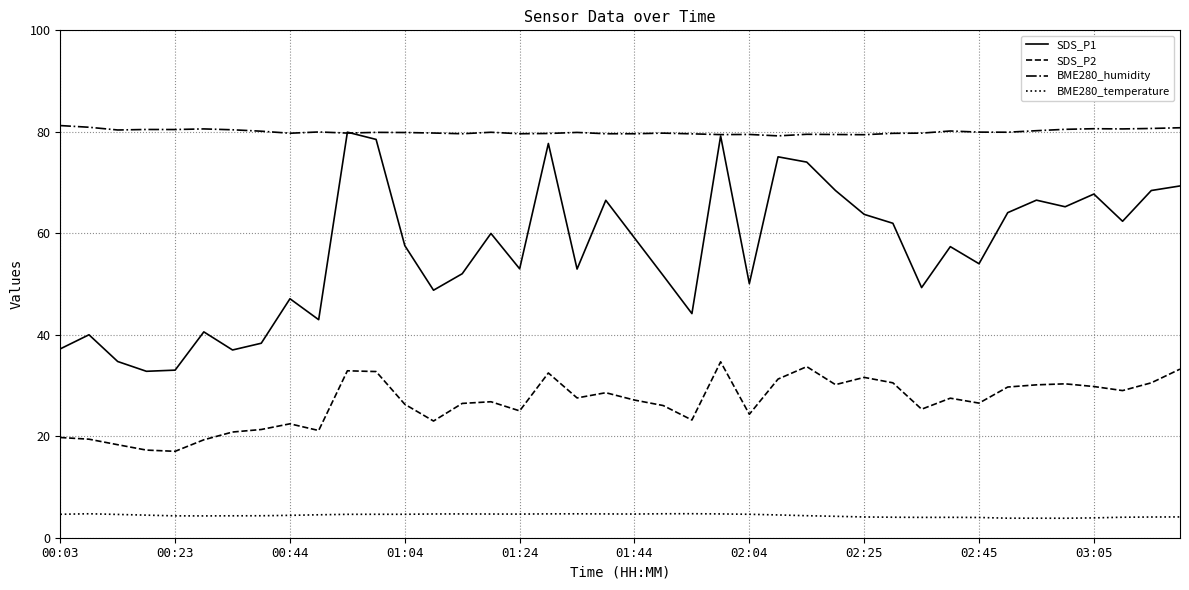

Which series has the largest total across all categories?

BME280_humidity